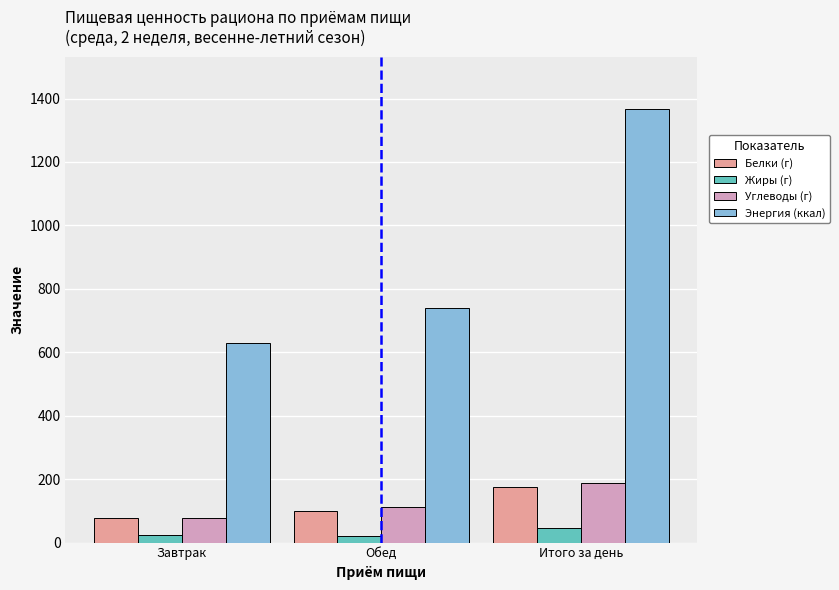

How many data points does each series have?

3